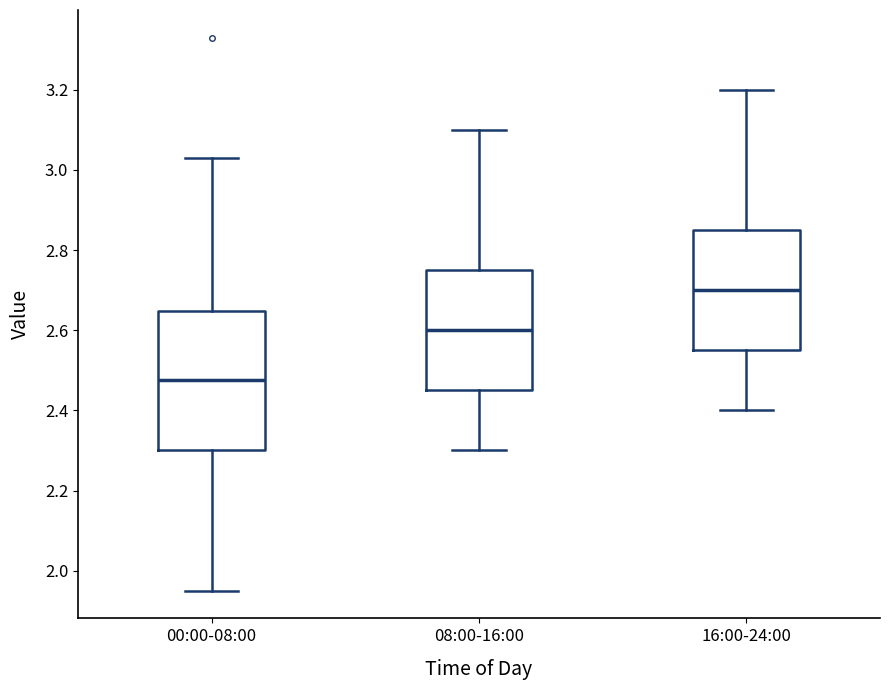

Reading left to right, read every box against the y-axis: the position of its median line, the range the box covers, and the ends of its whiskers. The values are not printed on the chart, so give them approximately, as read against the axis.

00:00-08:00: median 2.48, box 2.30 to 2.64, whiskers 1.96 to 3.04
08:00-16:00: median 2.60, box 2.46 to 2.76, whiskers 2.30 to 3.10
16:00-24:00: median 2.70, box 2.56 to 2.86, whiskers 2.40 to 3.20